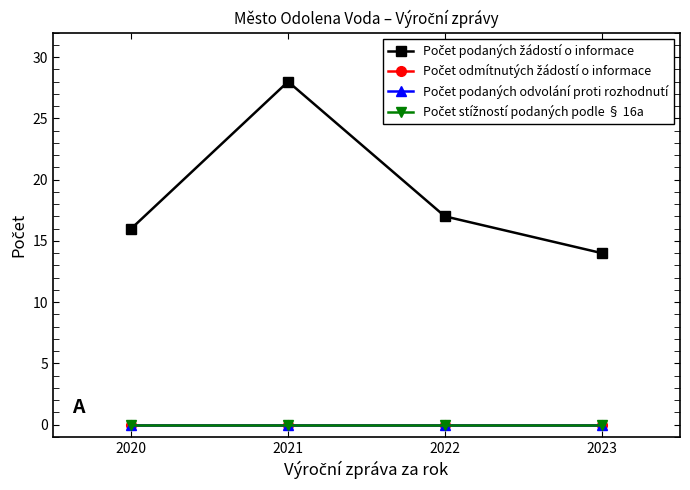

Is this an area chart (filled region under the line)?

No